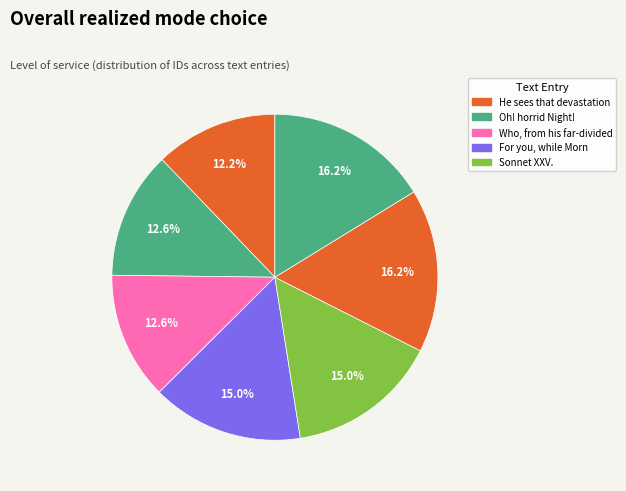

Count the number of slices in the pie.

7